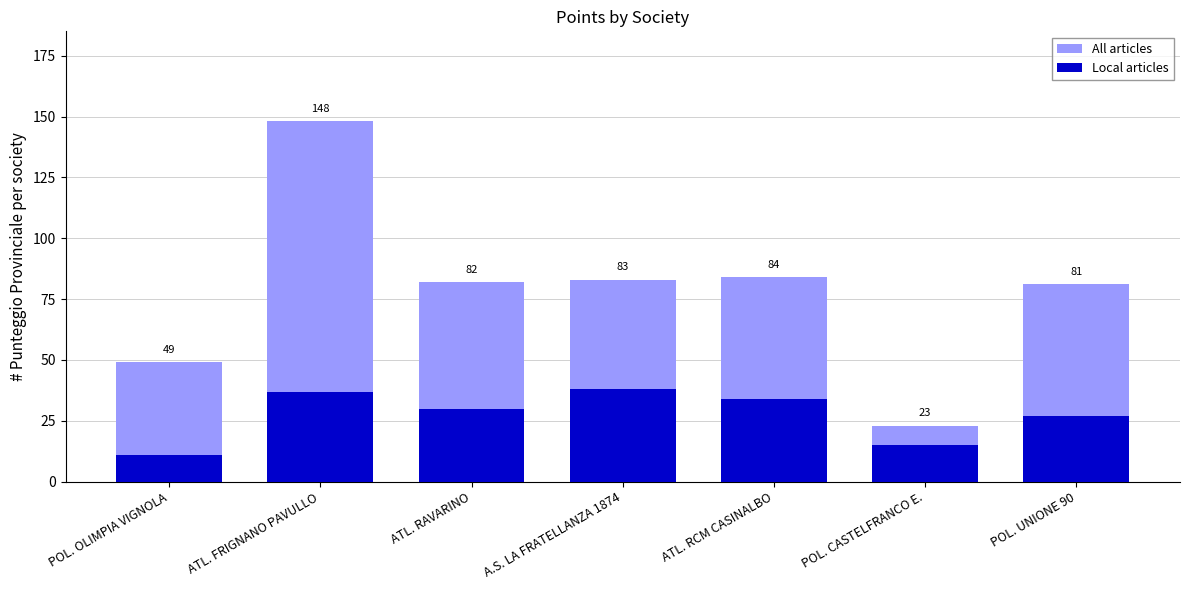

At ATL. FRIGNANO PAVULLO, list the series in order from smallest to largest.

Local articles, All articles